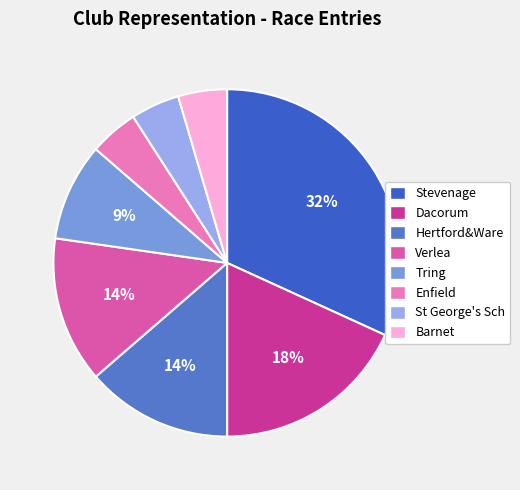

To the nearest percent, what percentage of the pie is Hertford&Ware?

14%